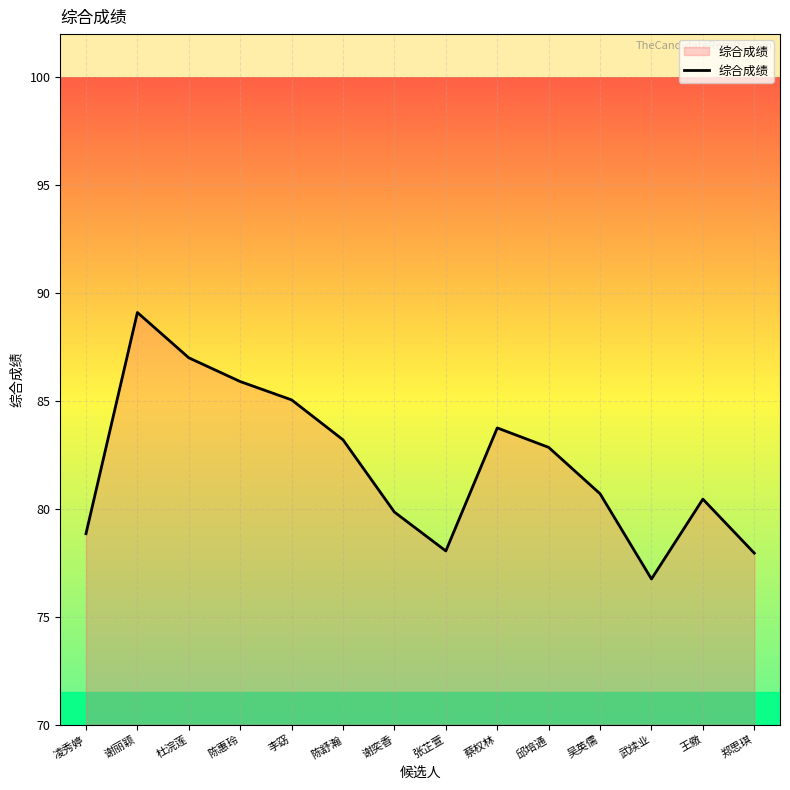

What position from the left is 王儆?

13